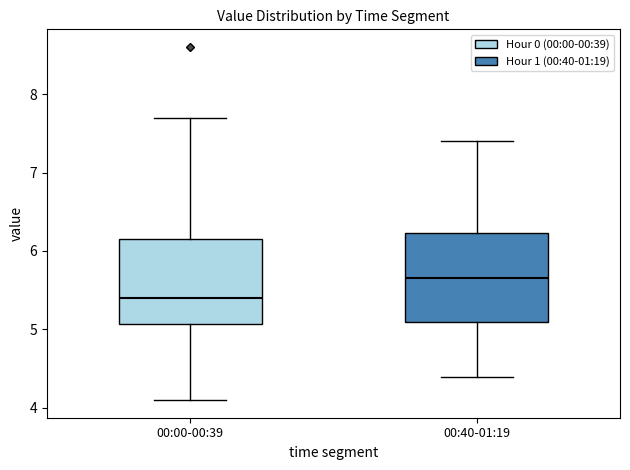

Reading left to right, transcribe this box plot: for each box, give where its median line is, the range the box spans, and where its two whiskers end, as read against the y-axis. The values are not printed on the chart, so give them approximately, as read against the axis.

00:00-00:39: median 5.4, box 5.1 to 6.2, whiskers 4.1 to 7.7
00:40-01:19: median 5.7, box 5.1 to 6.2, whiskers 4.4 to 7.4